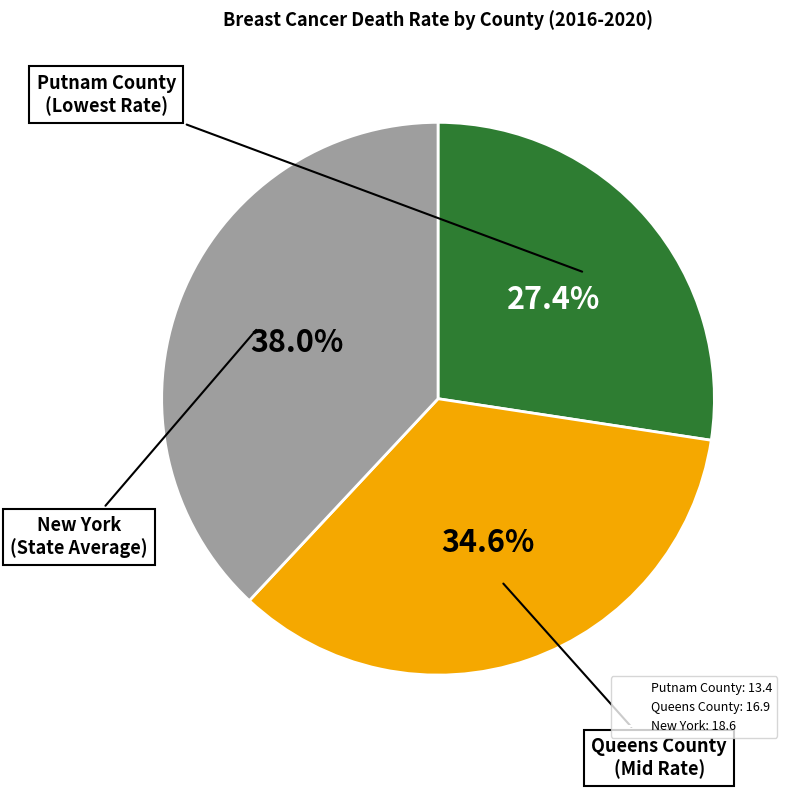

Is there a majority slice in this chart?

No